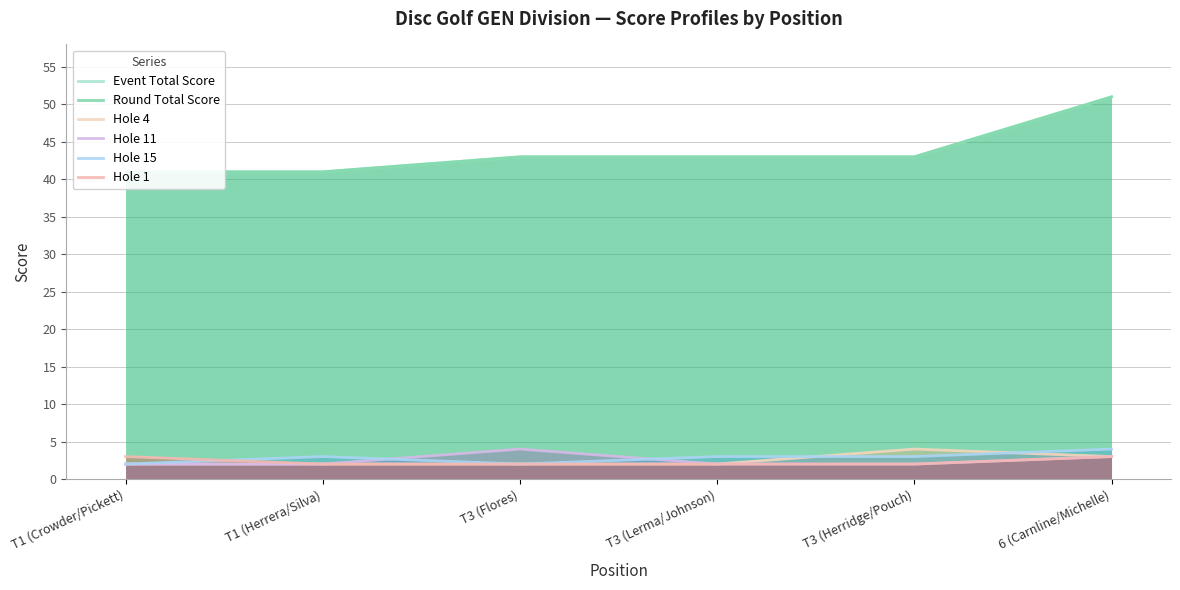

How many lines are shown in the chart?

6